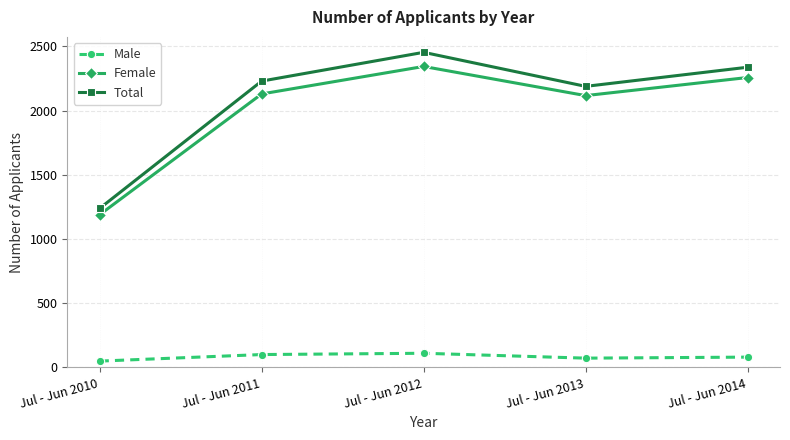

At which label does Female reach its peak?

Jul - Jun 2012